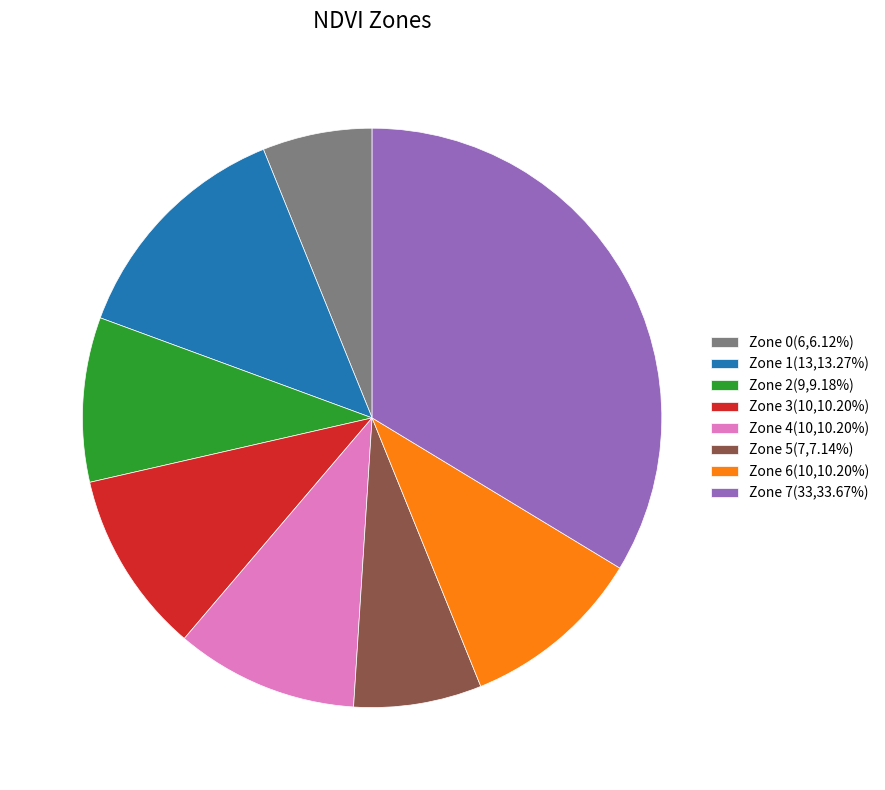

Is the sum of Zone 5(7,7.14%) and Zone 0(6,6.12%) greater than half?

No